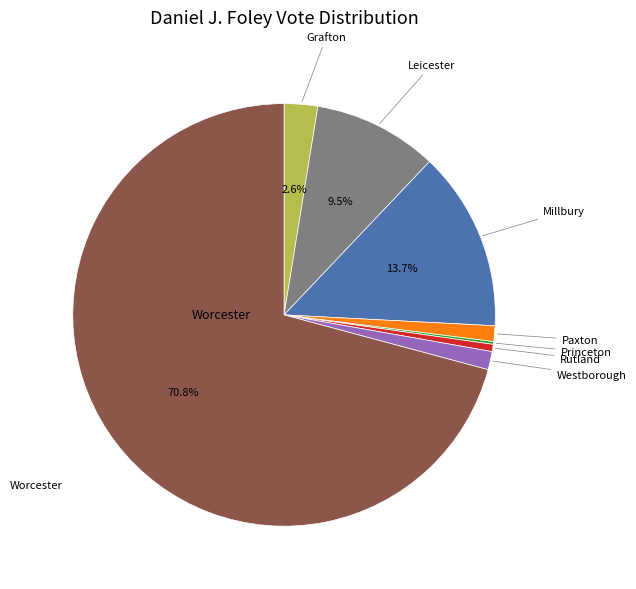

Is there a majority slice in this chart?

Yes